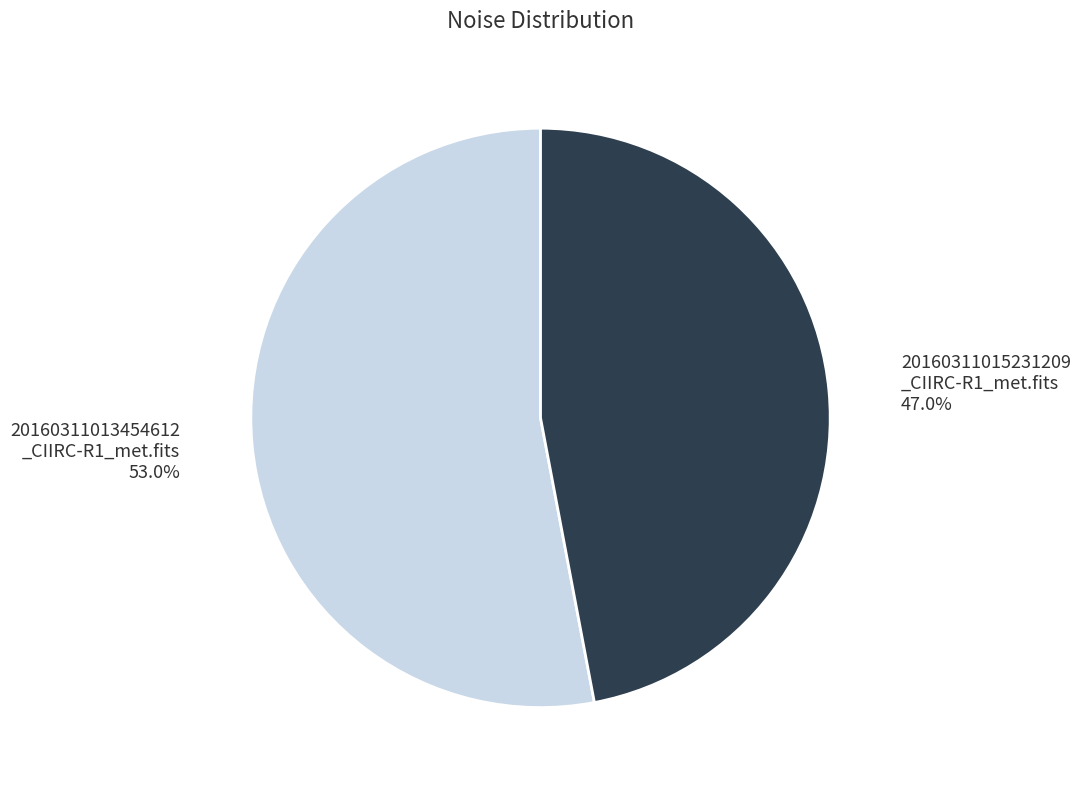

Approximately how many times larger is the value at 20160311013454612 _CIIRC-R1_met.fits 53.0% compared to 20160311015231209 _CIIRC-R1_met.fits 47.0%?

1.1